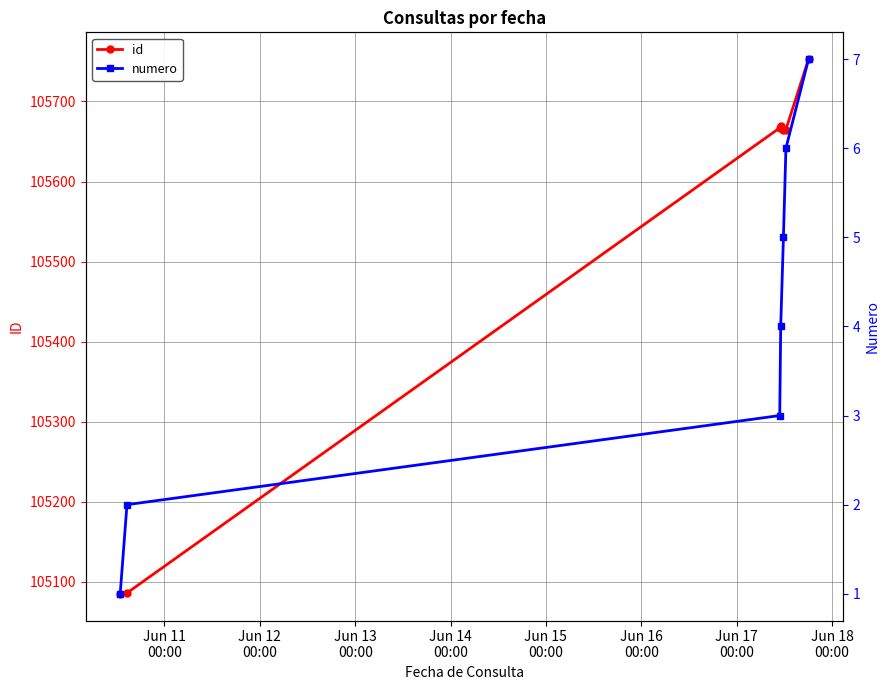

What is the value of the id point at the 5th from the left?

105664